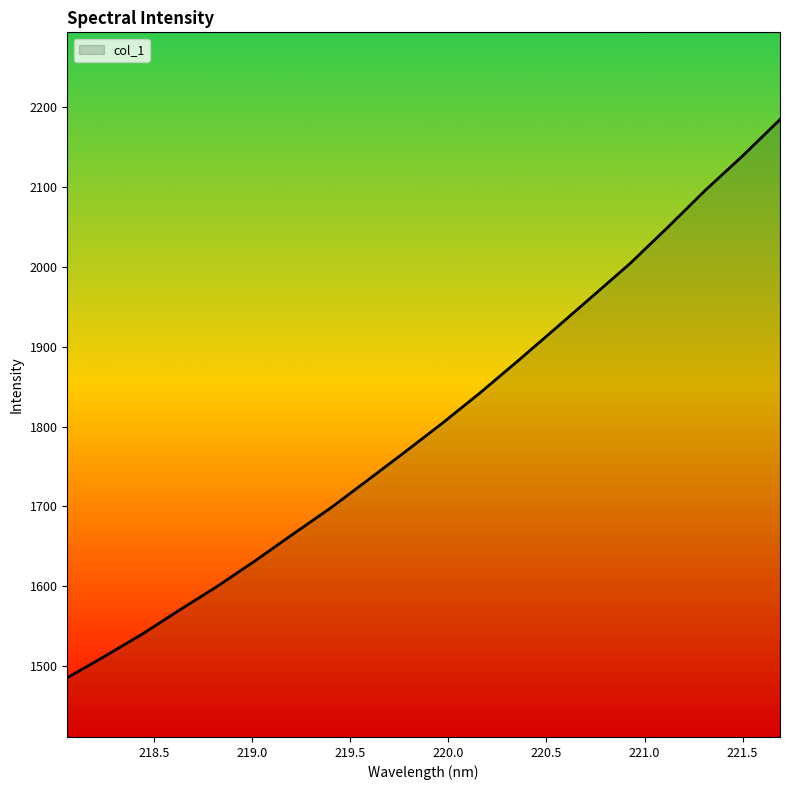

Does the chart display data point markers on the line(s)?

No